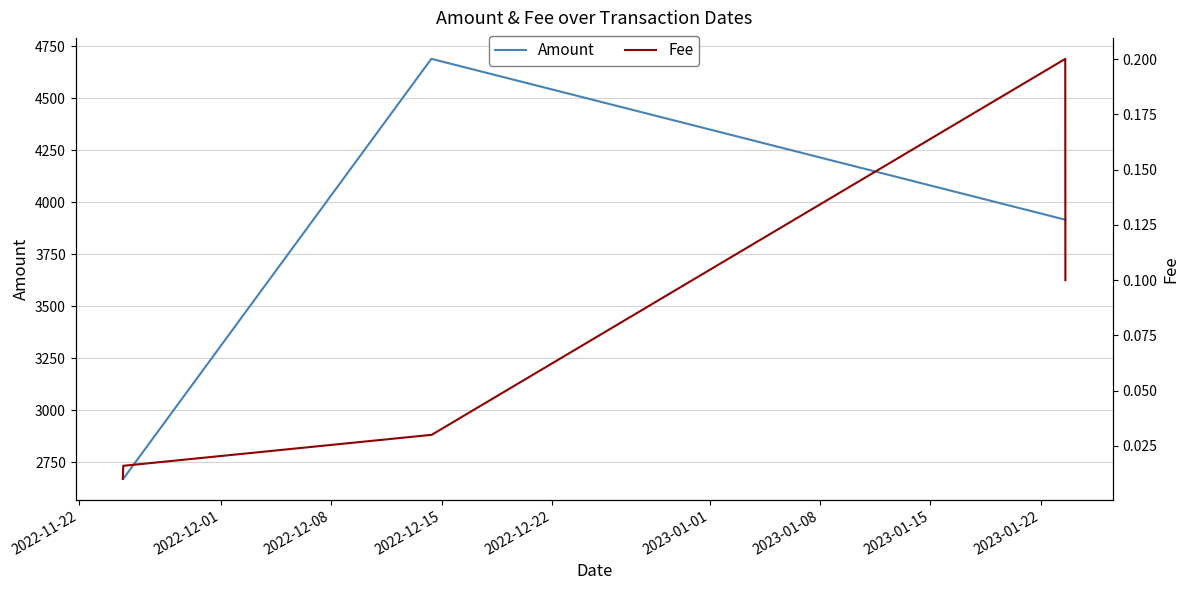

What is the highest value of the Amount series?

4688.9